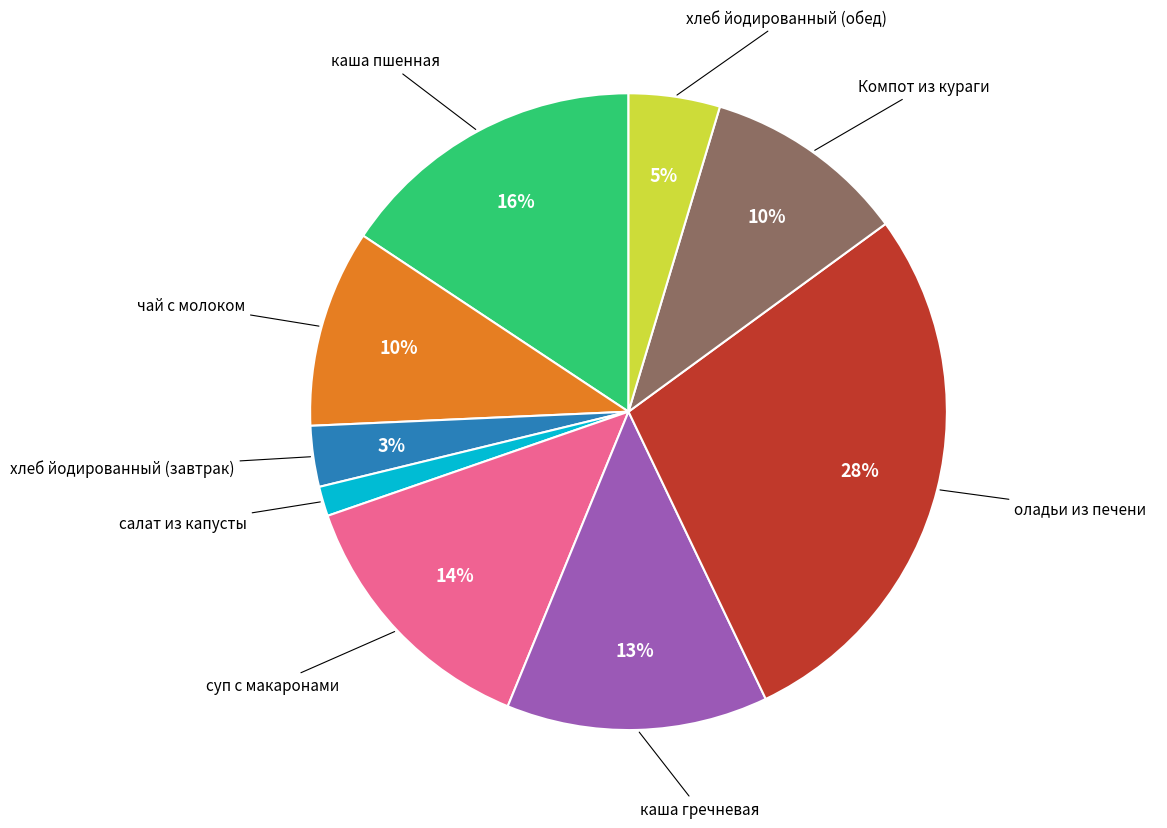

How many segments does this pie chart have?

9